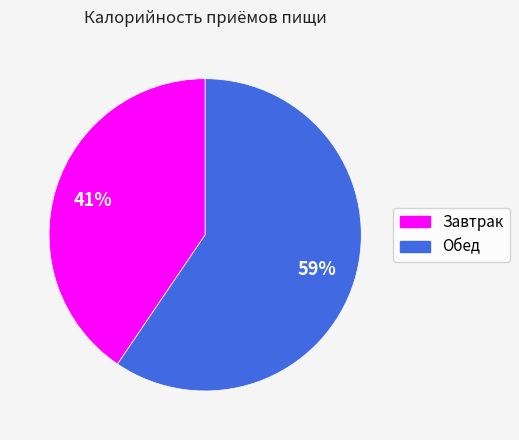

Count the number of slices in the pie.

2